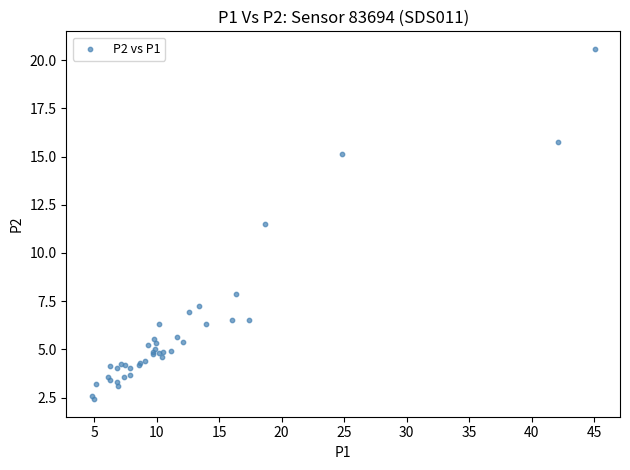

What Y value in the scatter plot is closest to 11?

11.5